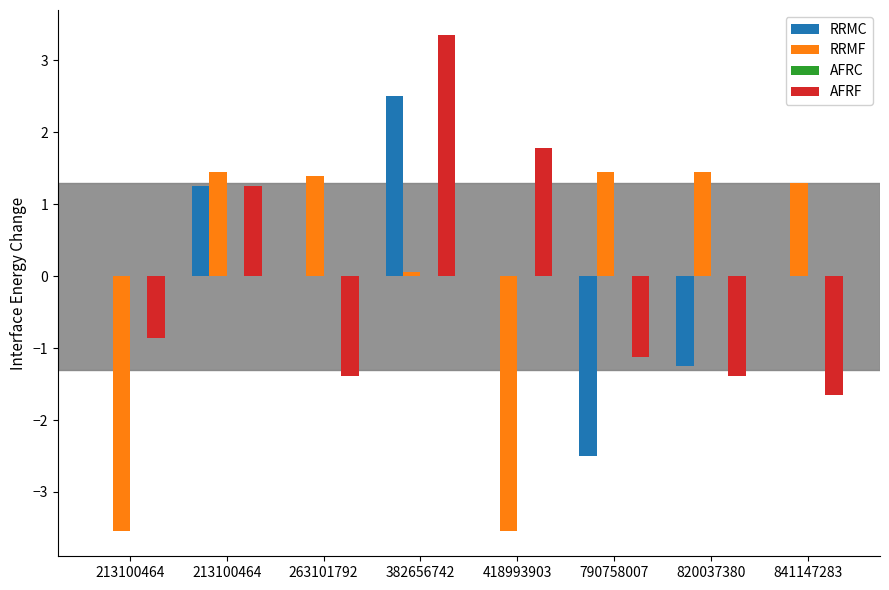

Between 382656742 and 790758007, which is larger?

382656742